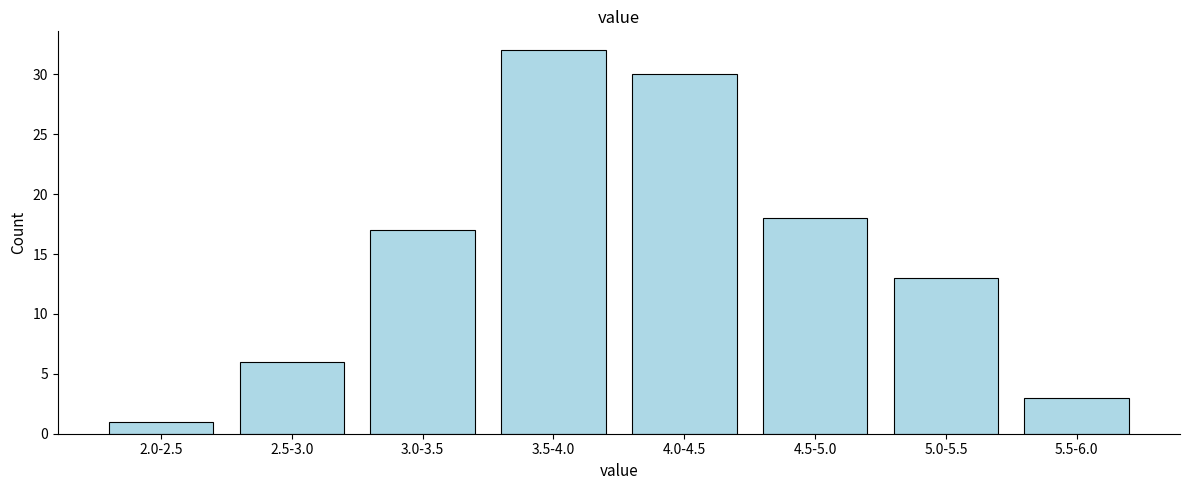

Reading left to right, extract all data points from this chart.

1	6	17	32	30	18	13	3